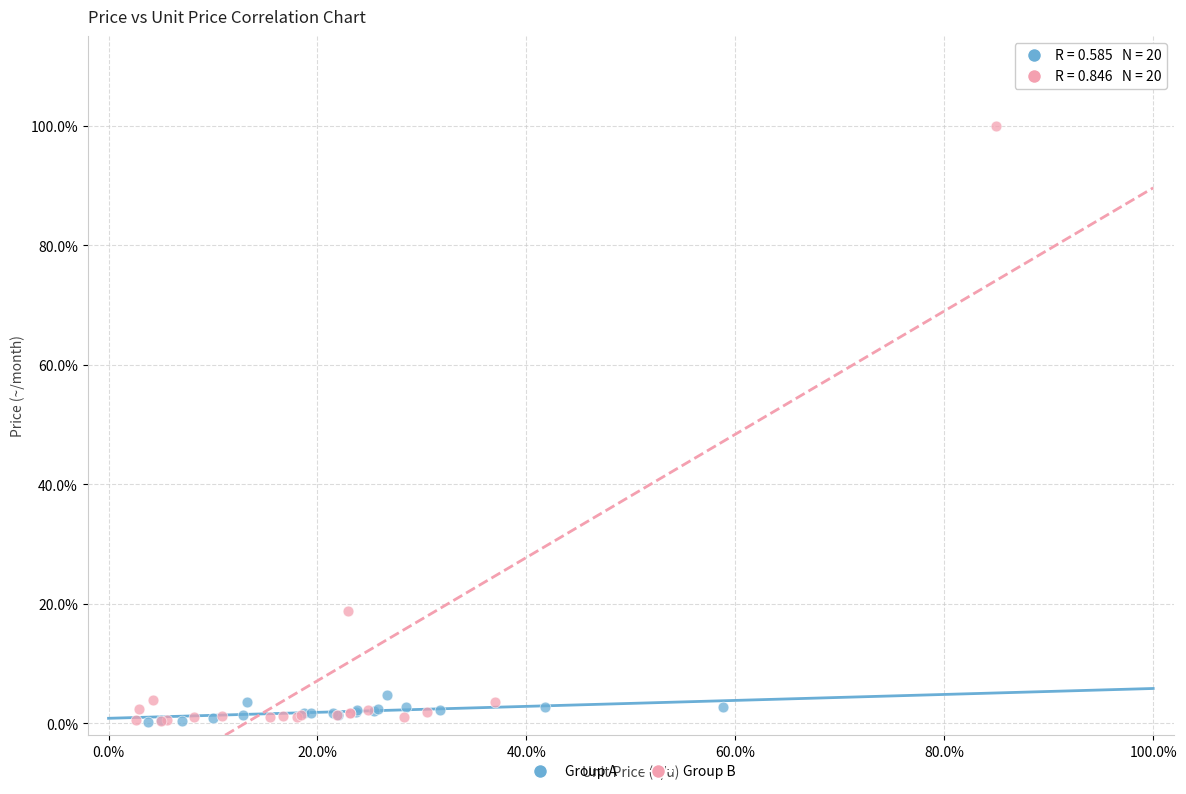

Which series reaches the maximum Y coordinate?

Group B